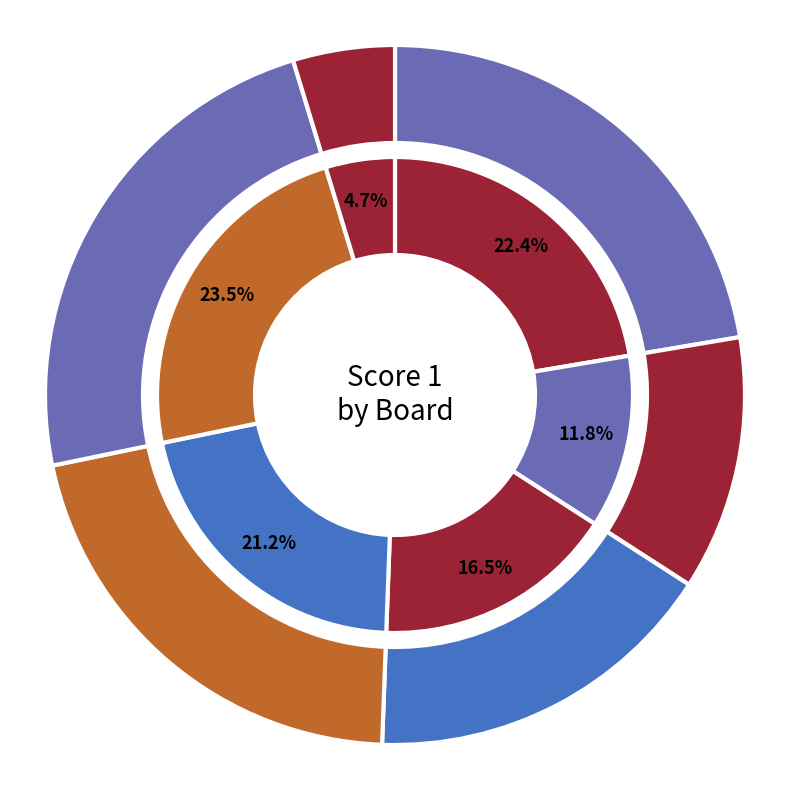

Which slice is the smallest?

6